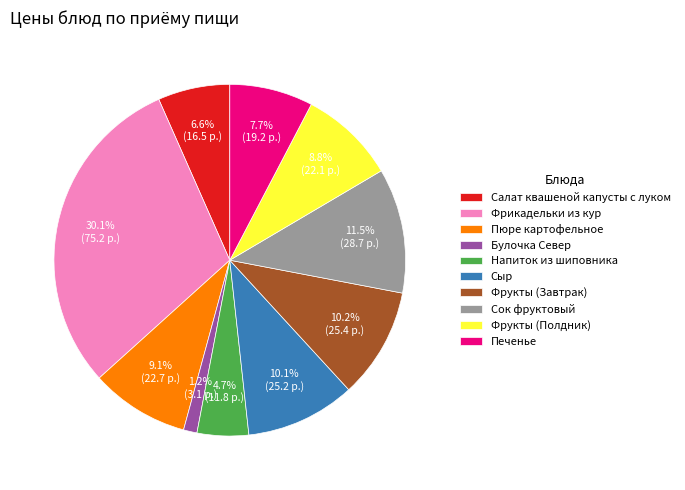

Which slice is the largest?

Фрикадельки из кур